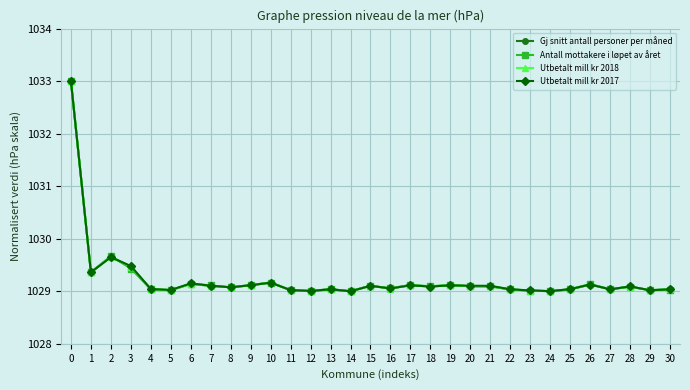

True or false: Utbetalt mill kr 2017 has more than 0 interior local peaks.

True